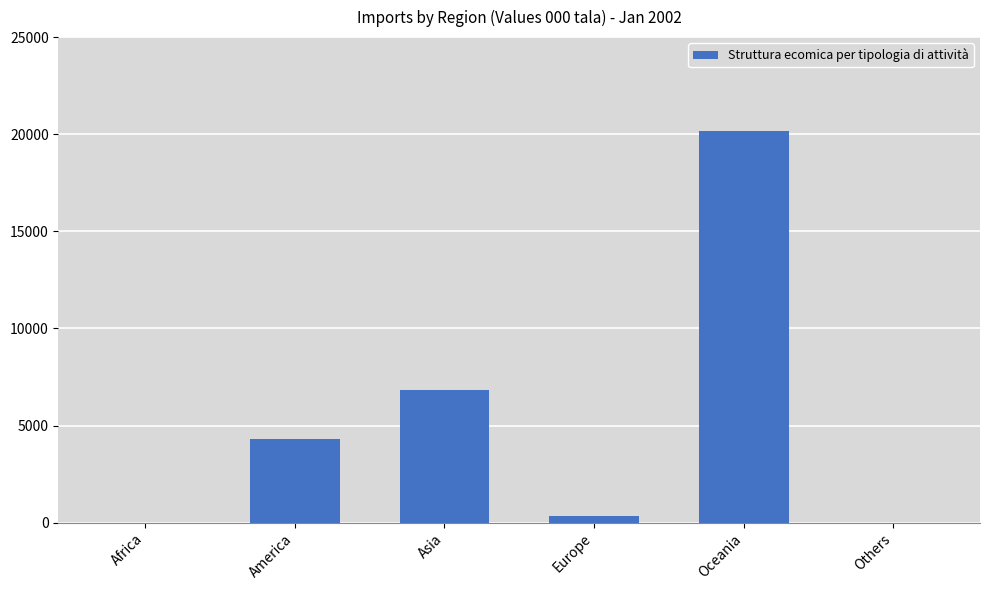

The value at Others is 0.0. True or false?

True